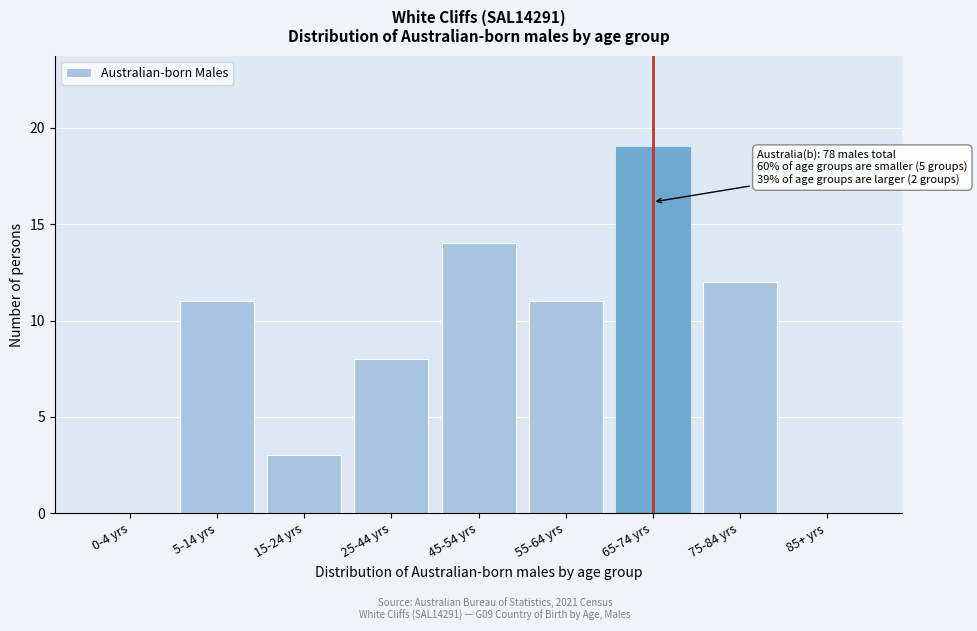

Reading left to right, transcribe all the data shown in this chart.

0-4 yrs=0	5-14 yrs=11	15-24 yrs=3	25-44 yrs=8	45-54 yrs=14	55-64 yrs=11	65-74 yrs=19	75-84 yrs=12	85+ yrs=0